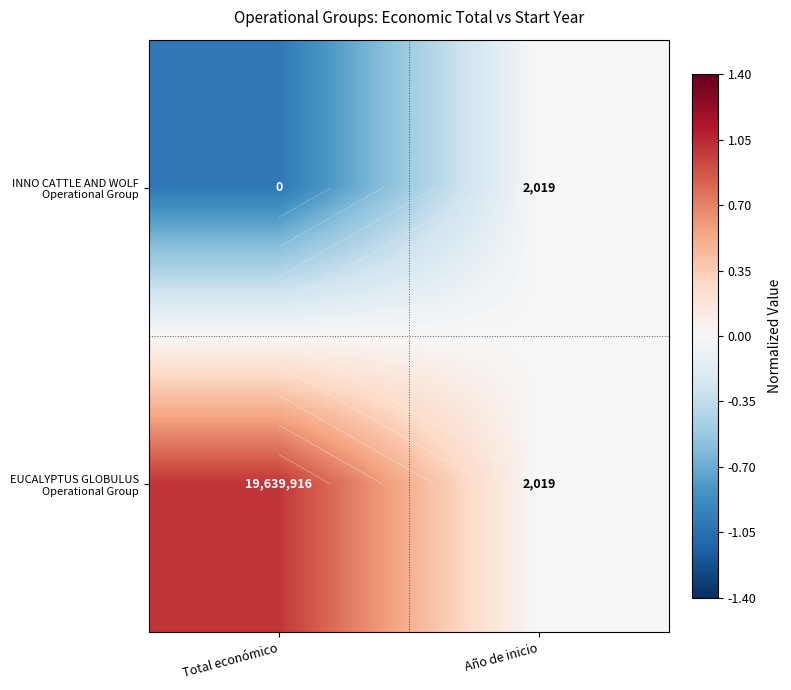

At which category does the chart reach its minimum across all series?

Total económico